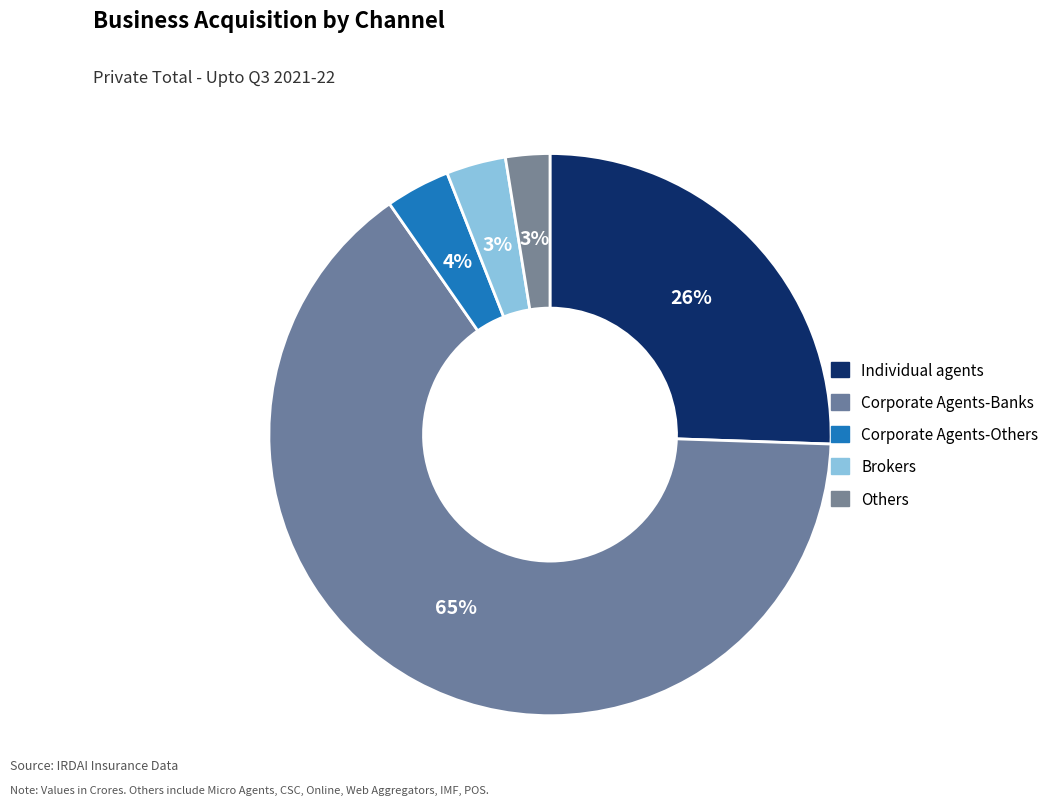

How many segments does this pie chart have?

5